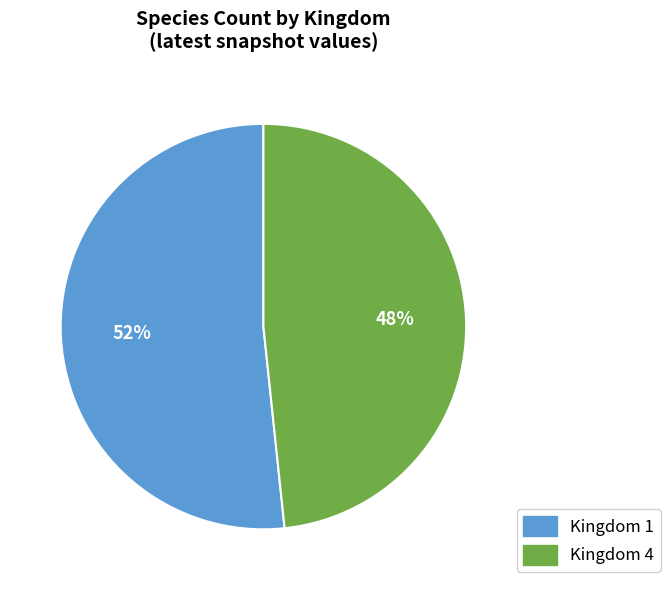

How many slices are in this pie chart?

2